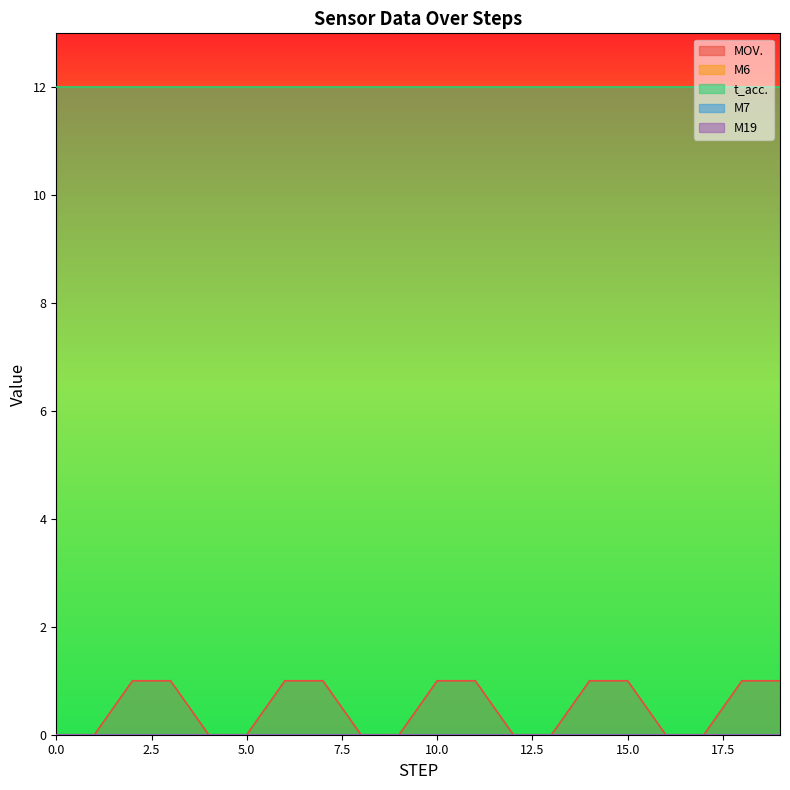

The value of MOV. at 0 is 1. True or false?

False